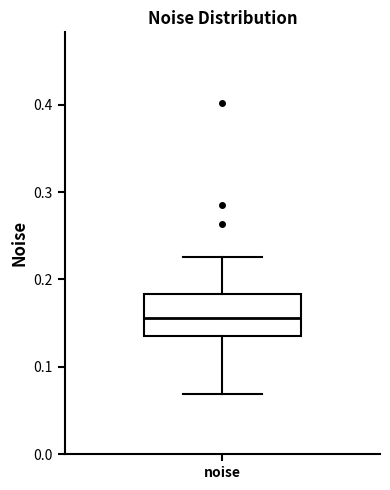

Transcribe this box plot: give where the median line is, the range the box spans, and where the two whiskers end, as read against the y-axis. The values are not printed on the chart, so give them approximately, as read against the axis.

median 0.16, box 0.14 to 0.18, whiskers 0.07 to 0.23